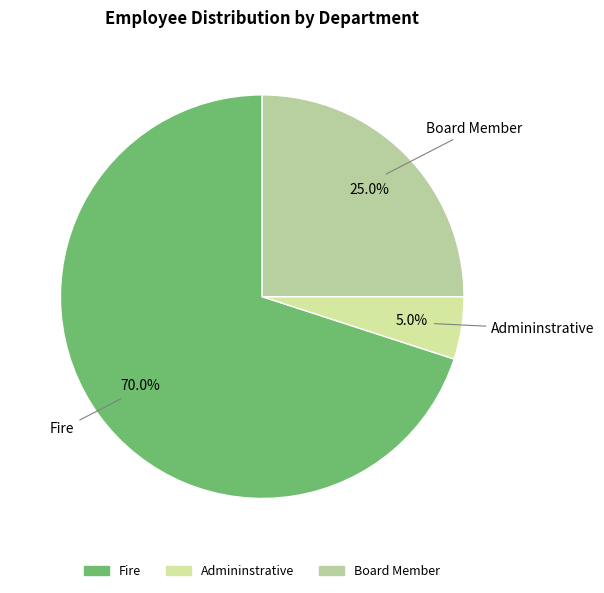

The Fire slice represents 70% of the pie. True or false?

True